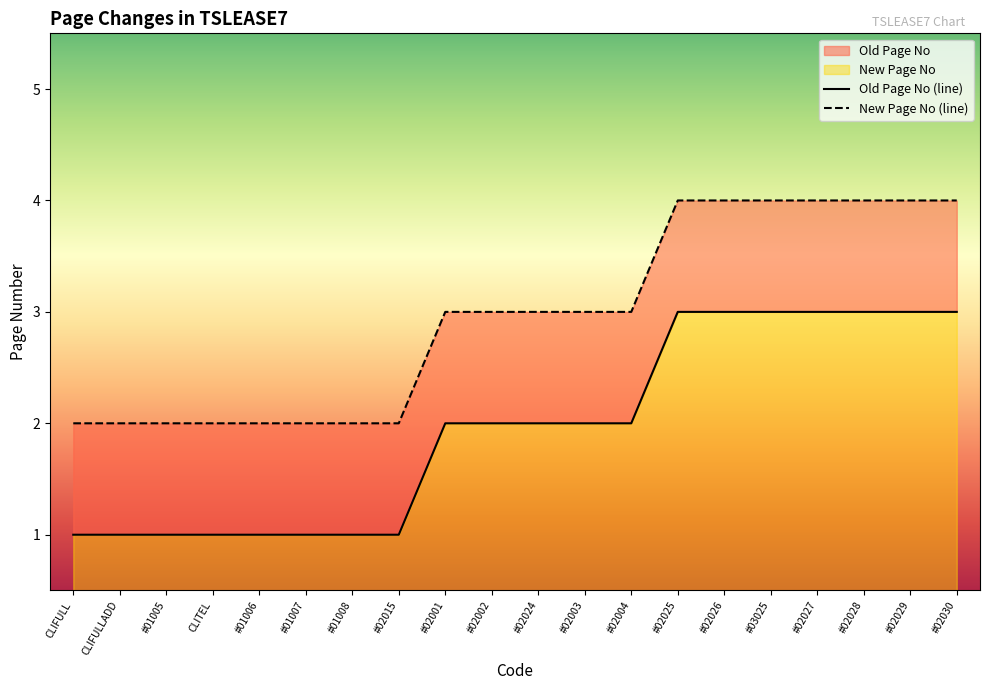

What position from the right is #02003?

9